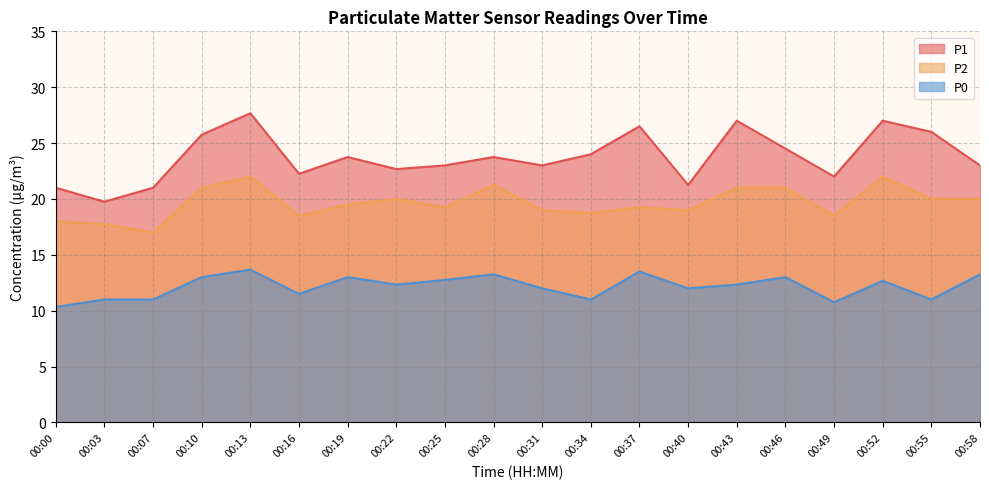

Rank the categories by P2 value from lowest to highest.

00:07, 00:03, 00:00, 00:16, 00:49, 00:34, 00:31, 00:40, 00:25, 00:37, 00:19, 00:22, 00:55, 00:58, 00:10, 00:43, 00:46, 00:28, 00:13, 00:52